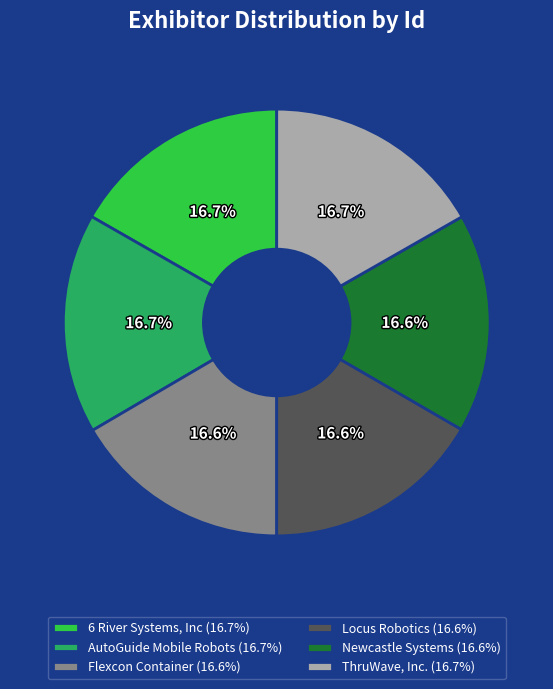

What is the ratio of the value at 6 River Systems, Inc (16.7%) to the value at AutoGuide Mobile Robots (16.7%)?

1.0